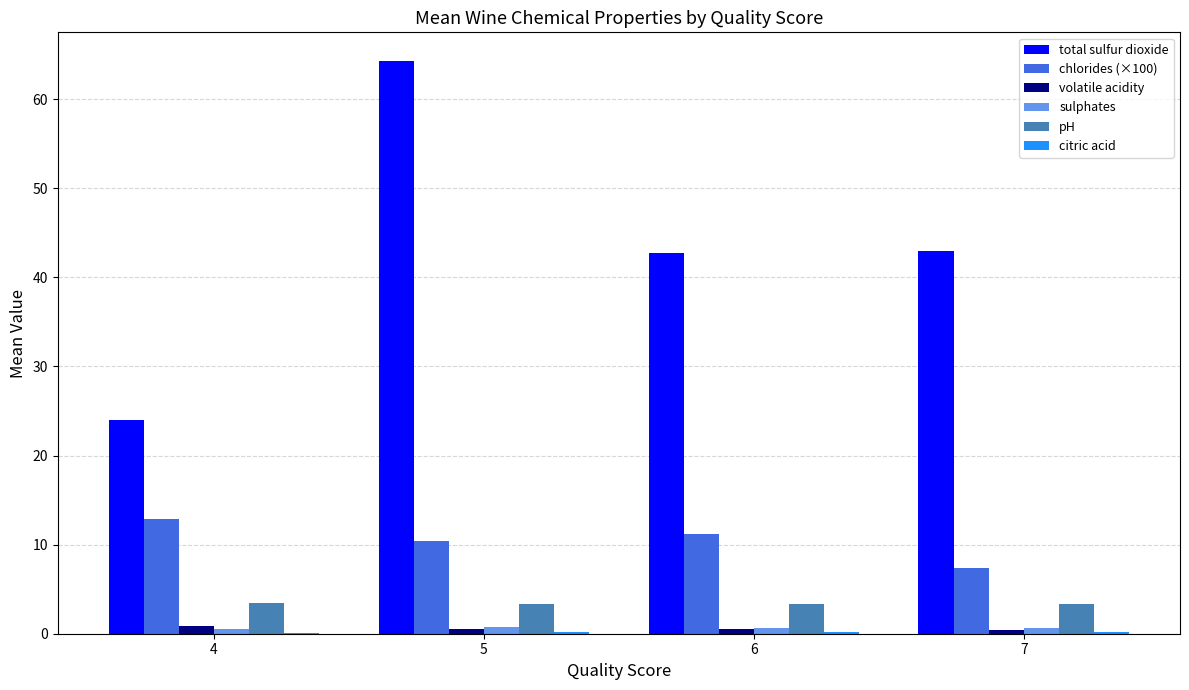

Read the chlorides (×100) value at 7.

7.4